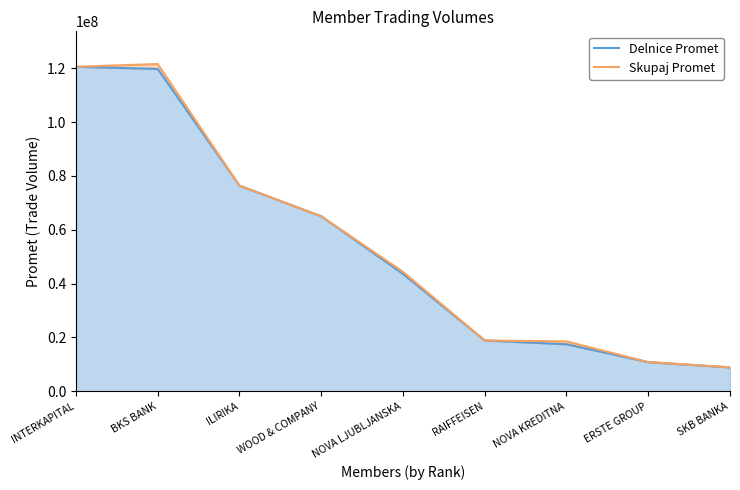

Which category has the highest value in the Skupaj Promet series?

BKS BANK